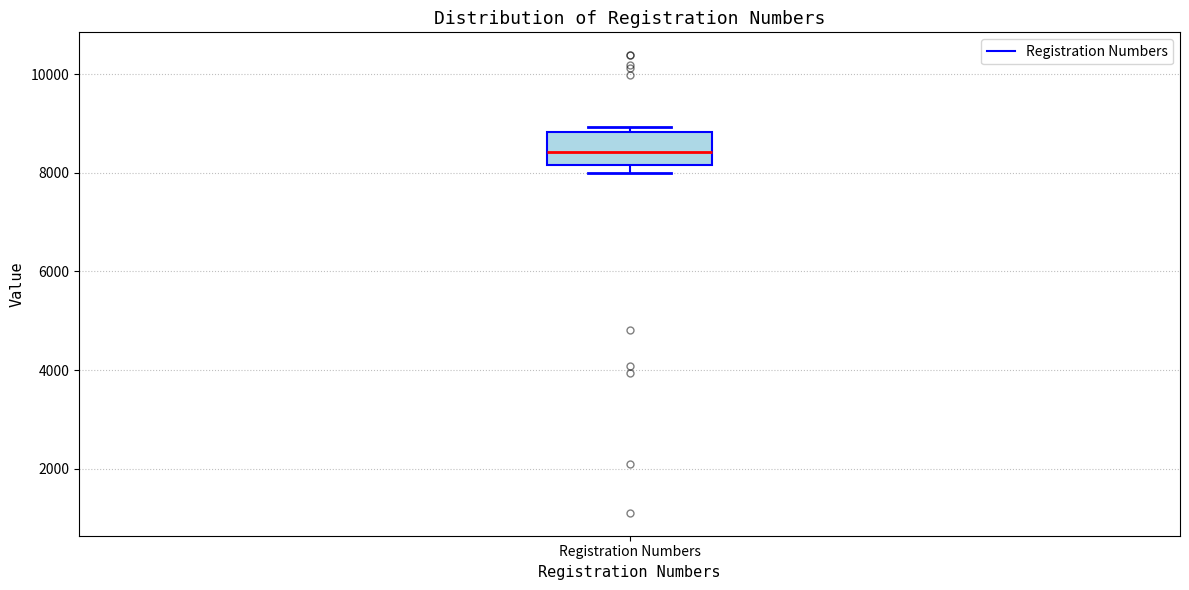

Transcribe this box plot: give where the median line is, the range the box spans, and where the two whiskers end, as read against the y-axis. The values are not printed on the chart, so give them approximately, as read against the axis.

median 8400, box 8200 to 8800, whiskers 8000 to 9000